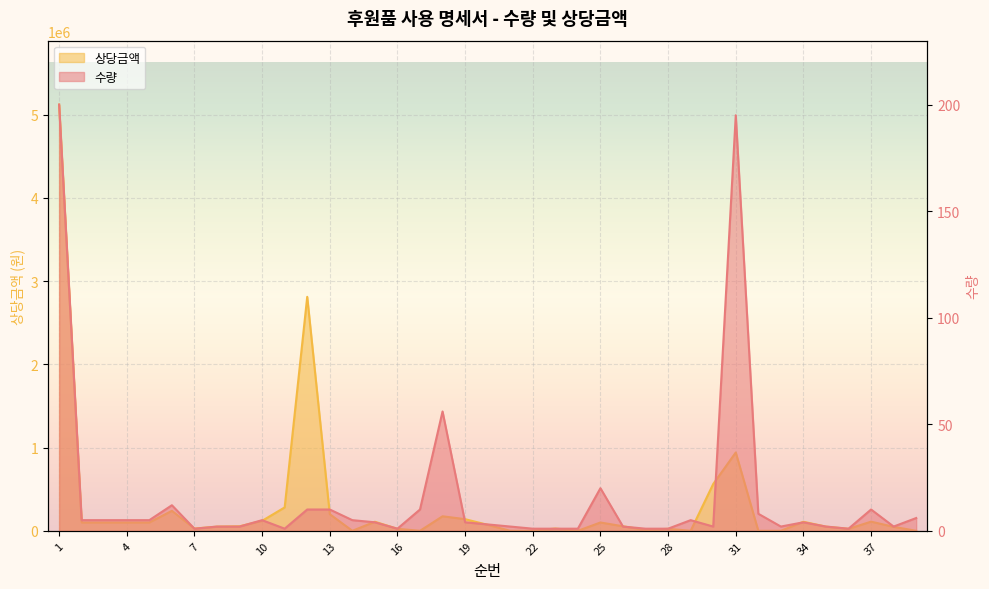

In 수량, how many points are higher than both neighbors (excluding endpoints)?

8